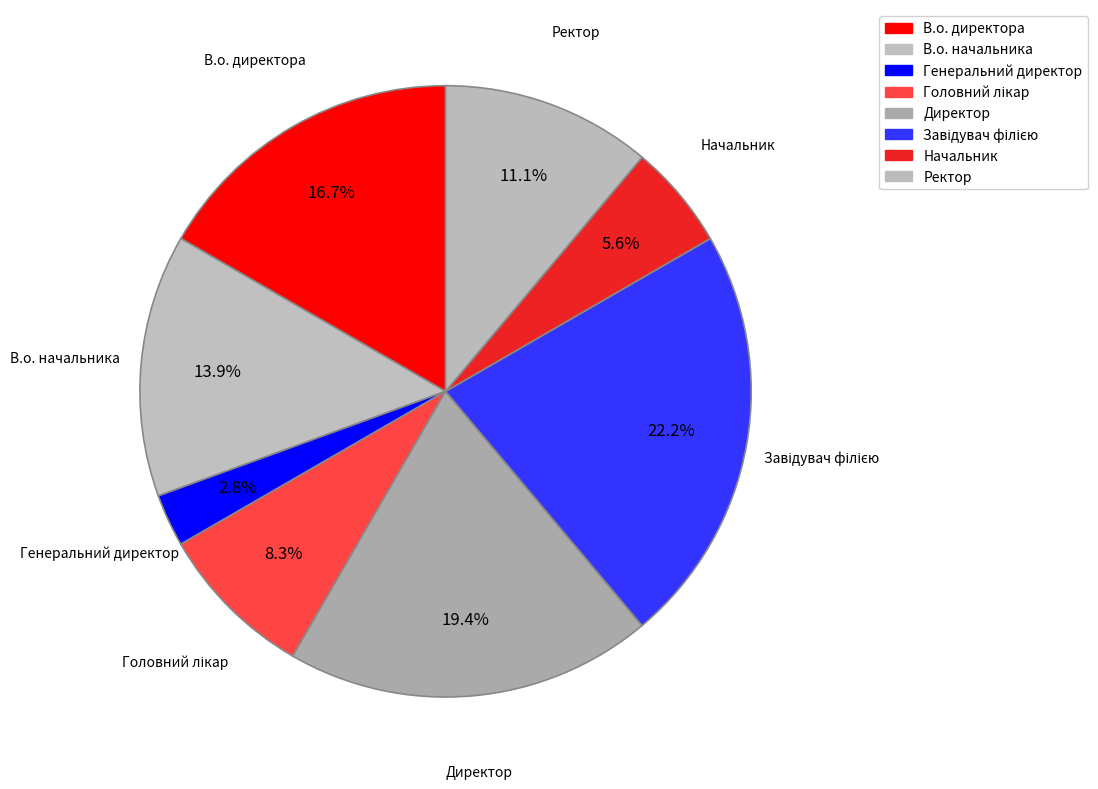

What is the change in value from Генеральний директор to Головний лікар?

+2